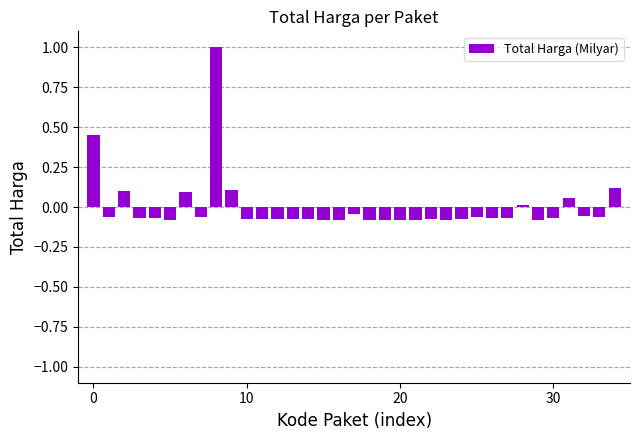

How many positive values are there?

8